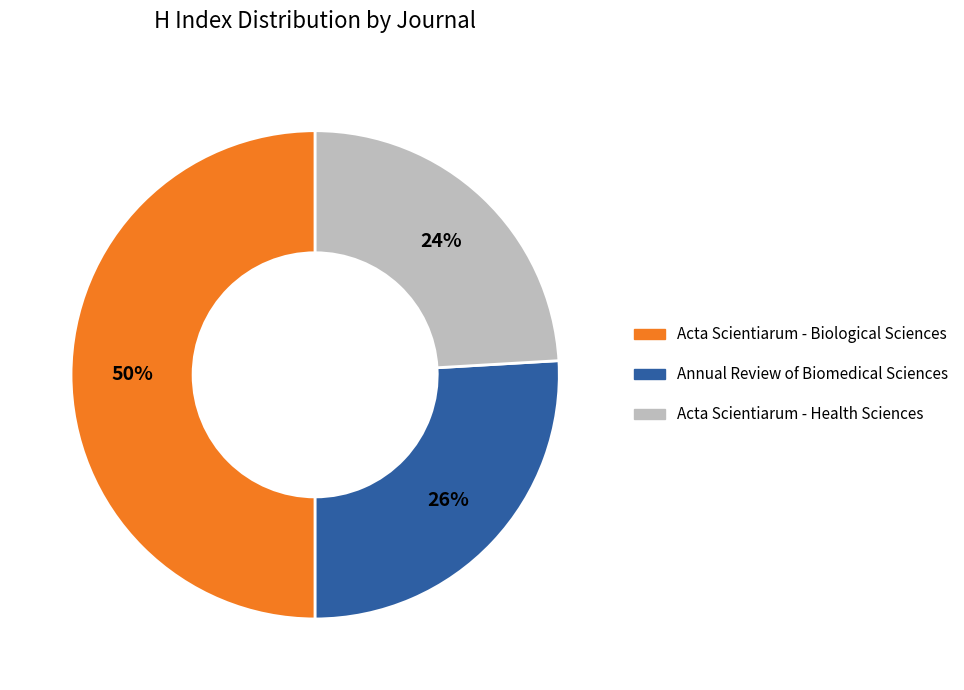

Combined, do Annual Review of Biomedical Sciences and Acta Scientiarum - Biological Sciences account for over 50%?

Yes